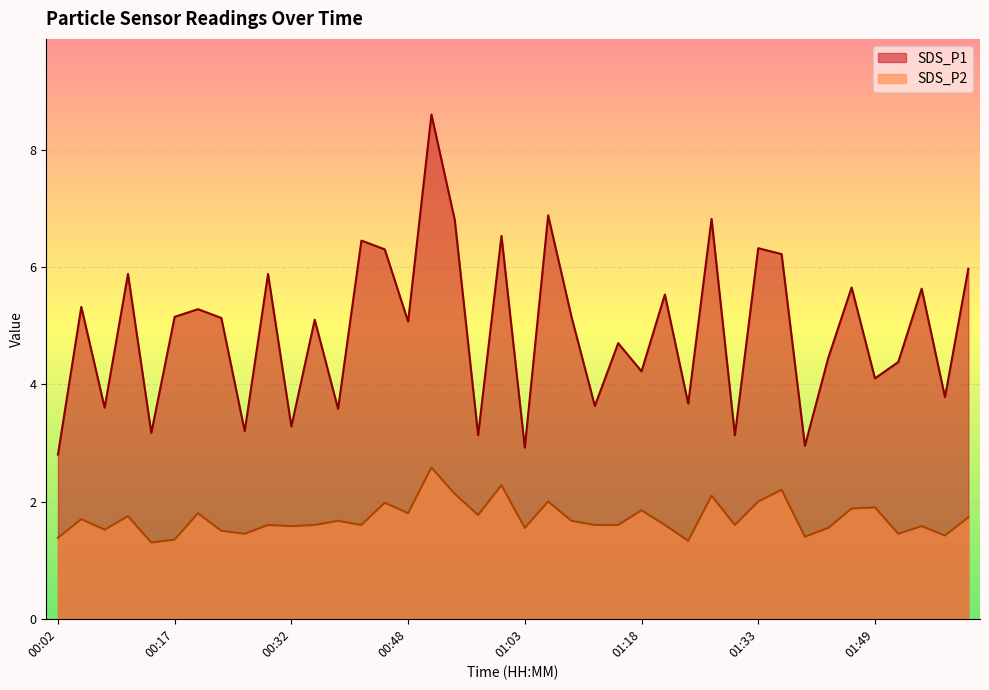

The SDS_P1 series shows 6.3 at 00:45. True or false?

True